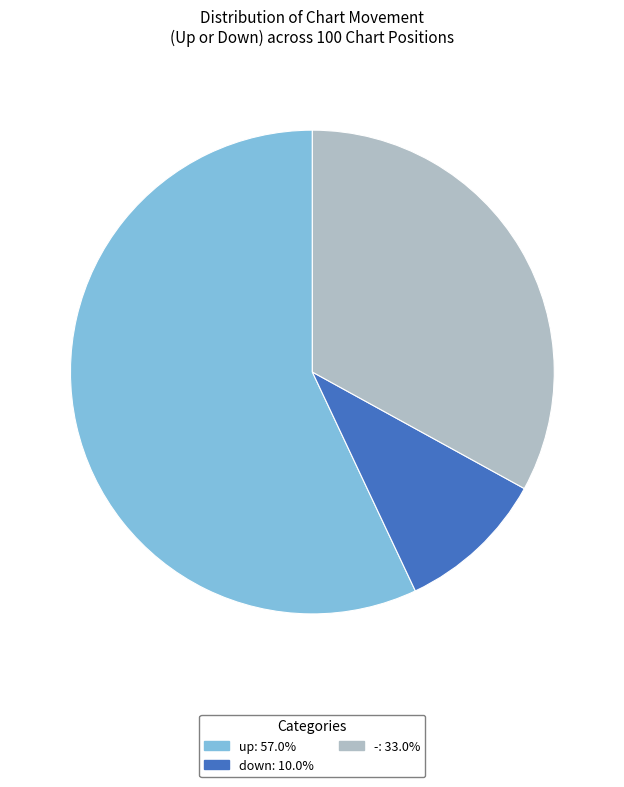

What is the largest slice in the pie chart?

up